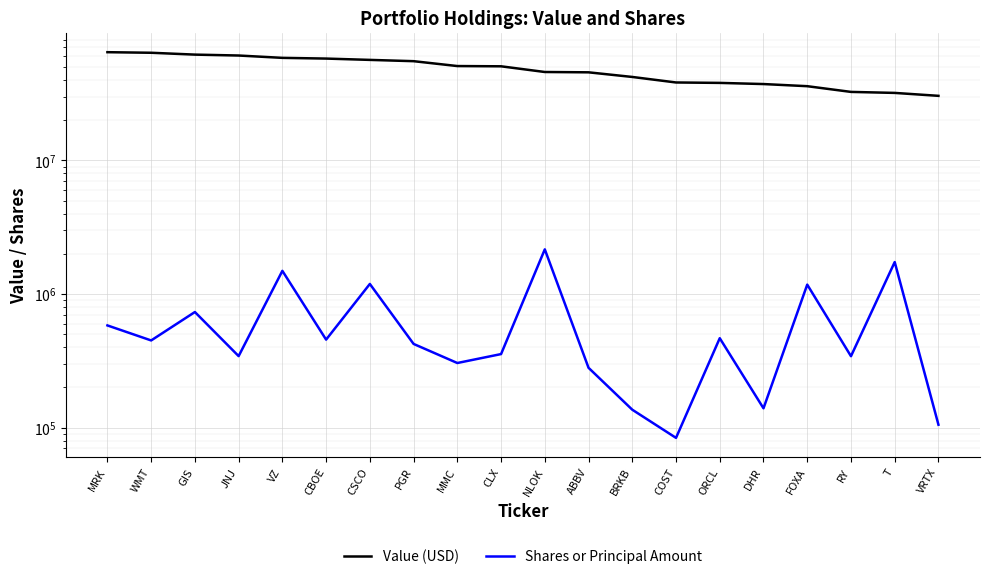

How many series are shown in this chart?

2